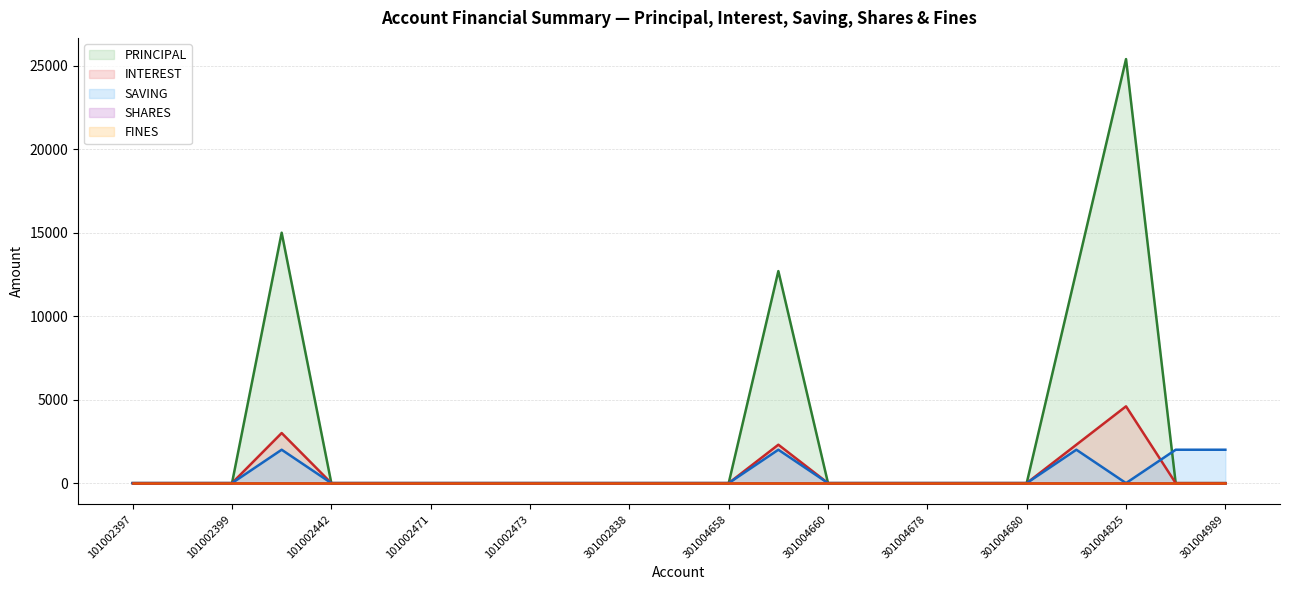

How many lines are shown in the chart?

5